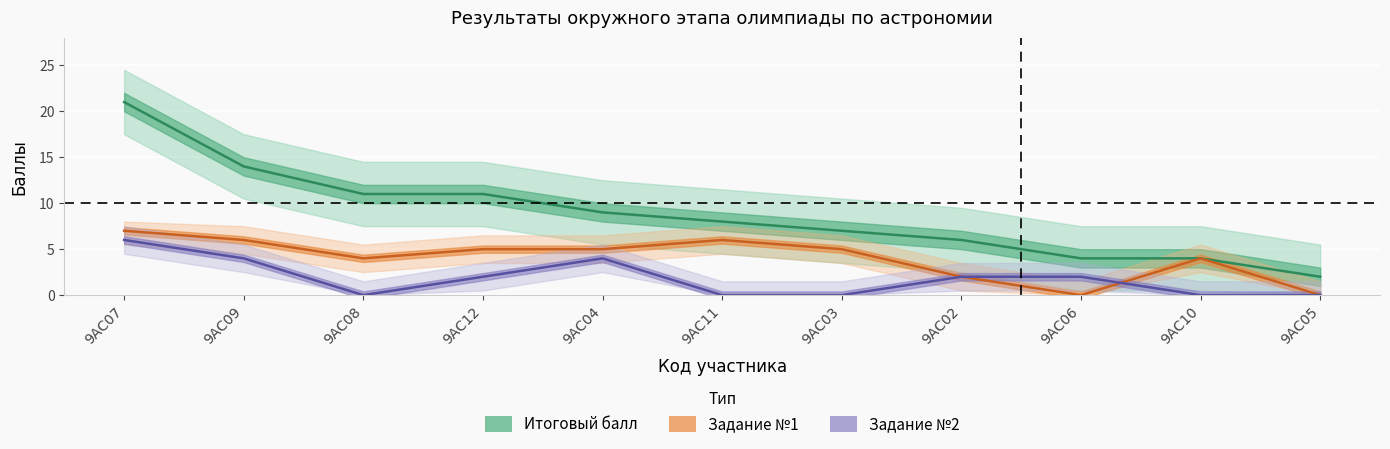

How many lines are shown in the chart?

3